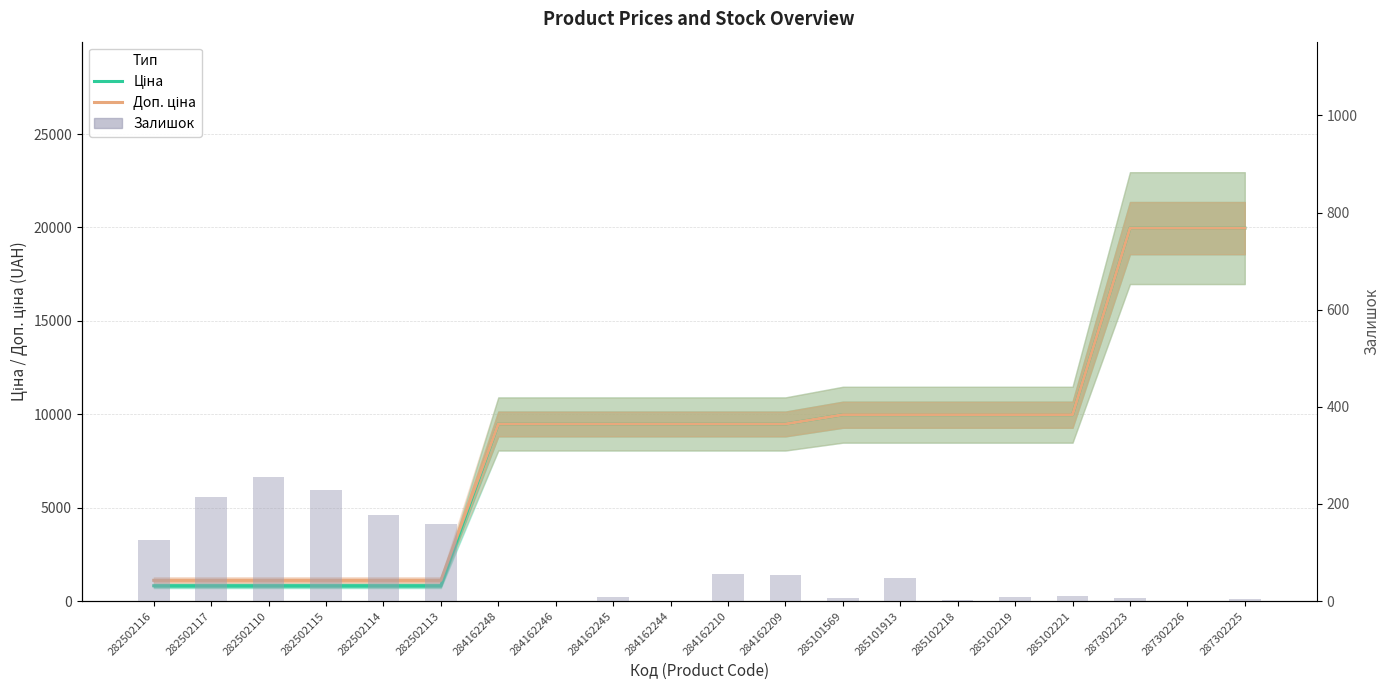

Between 282502117 and 285102219, which series saw the biggest shift?

Ціна